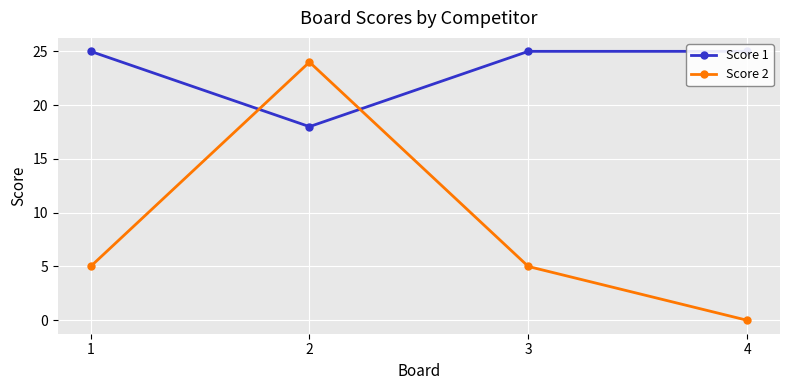

At which category does Score 2 reach its first local peak?

2